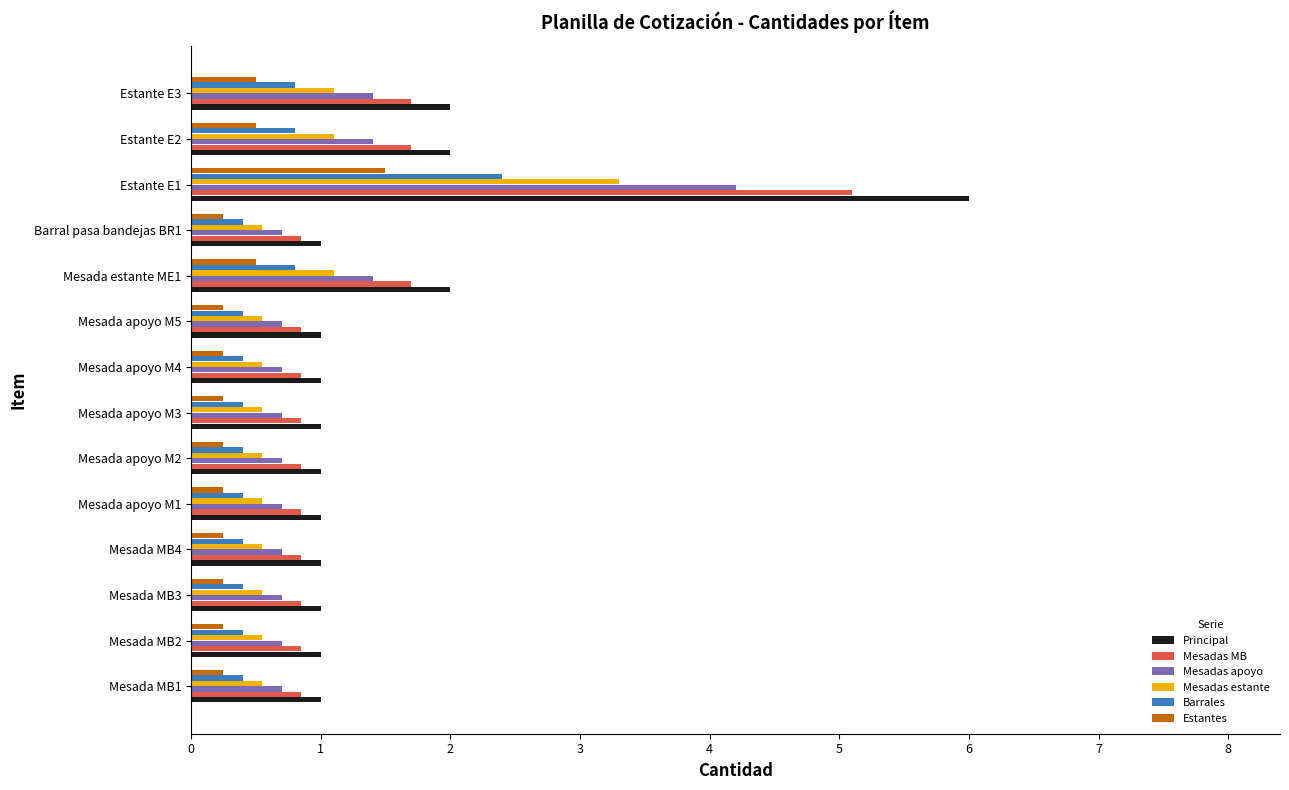

What is the total value across all series at Mesada MB3?

3.8